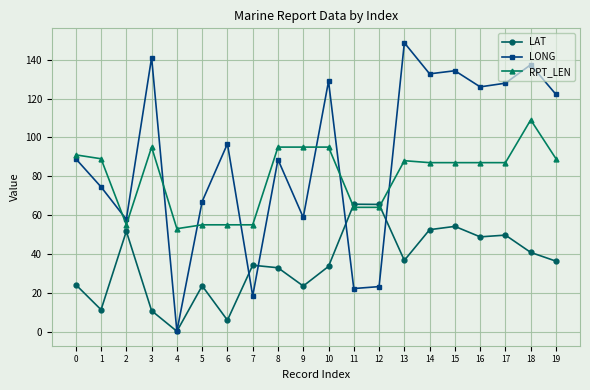

What is the value of the RPT_LEN point at the 8th from the left?

55.0